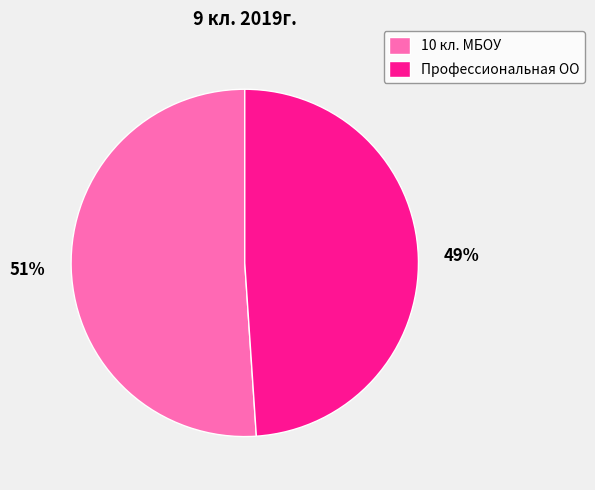

The Профессиональная ОО slice represents 49% of the pie. True or false?

True